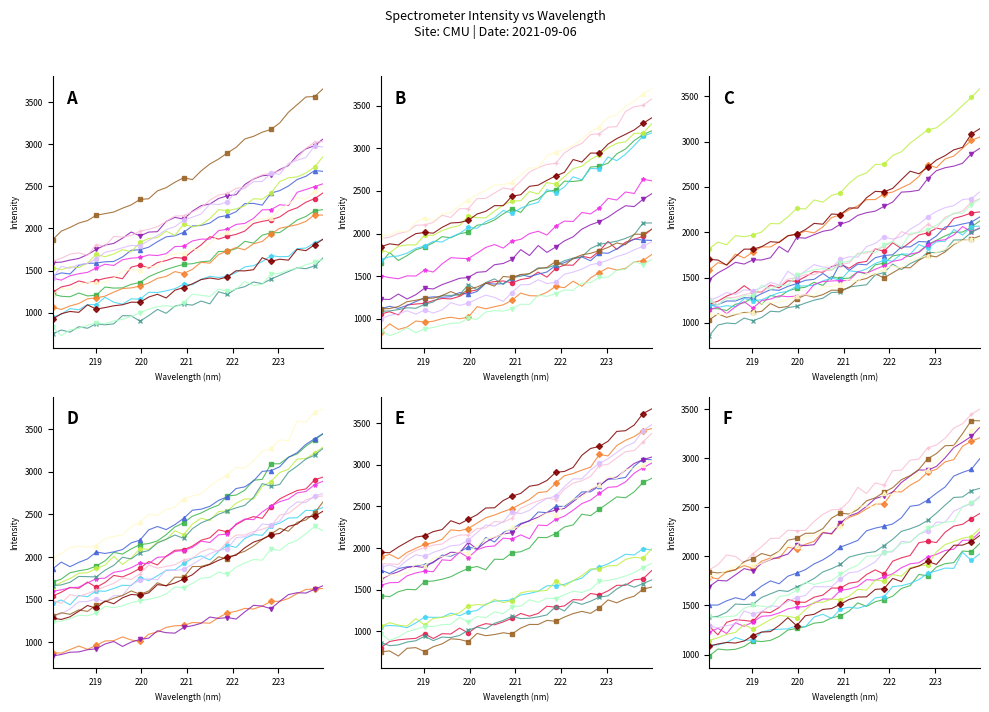

How many data points are above 2479?

16